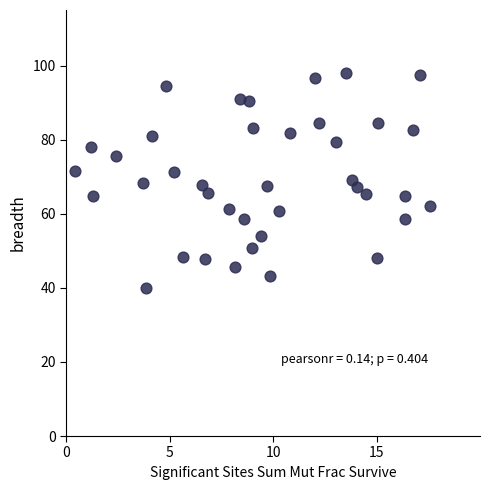

What is the range of Y values (max minus min)?

57.8